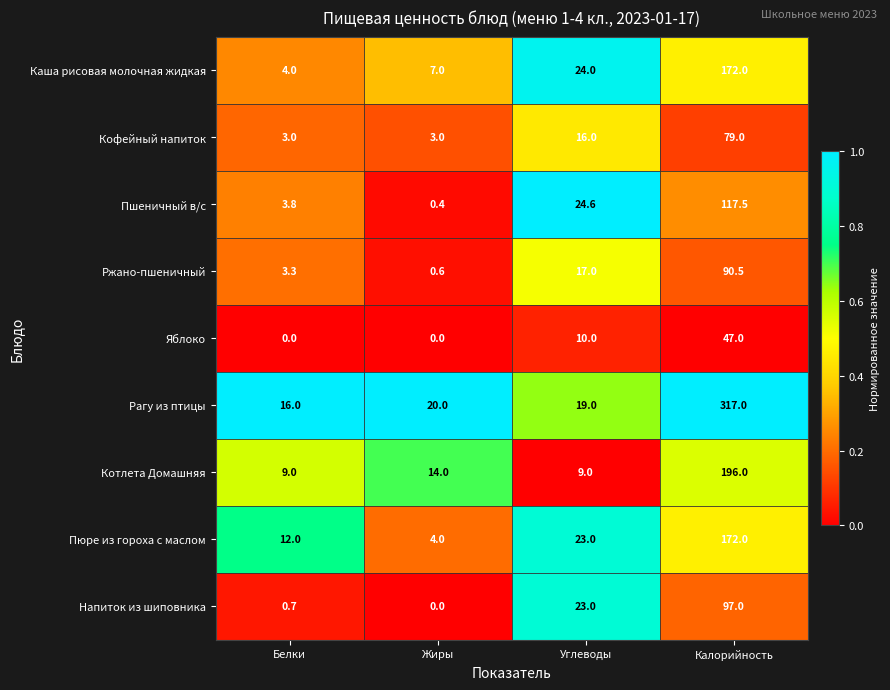

What is the average value of the Котлета Домашняя series?

57.0